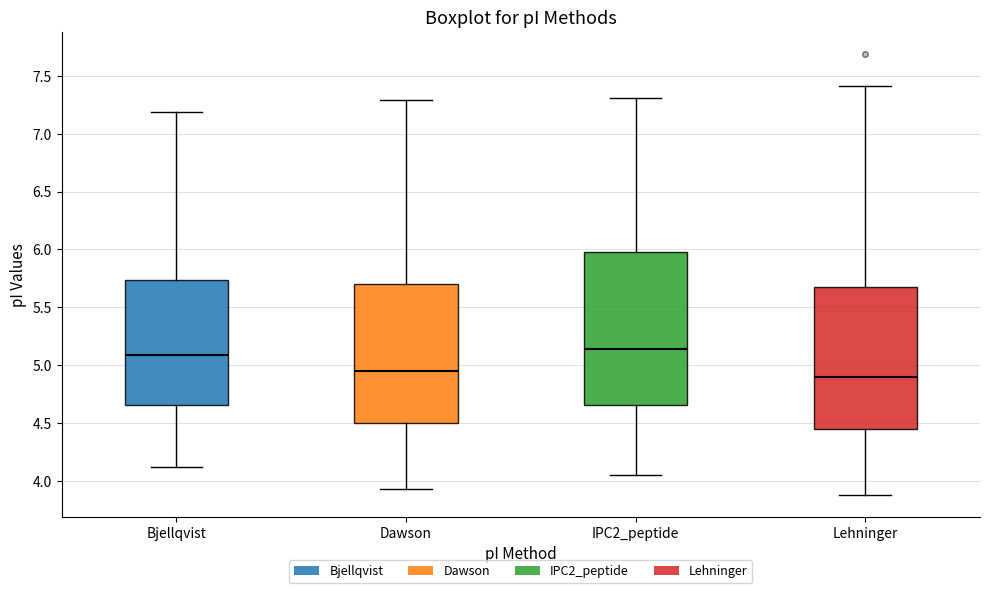

Where does the lower whisker of the box for Dawson end on the y-axis? The values are not printed on the chart, so give them approximately, as read against the axis.

3.95